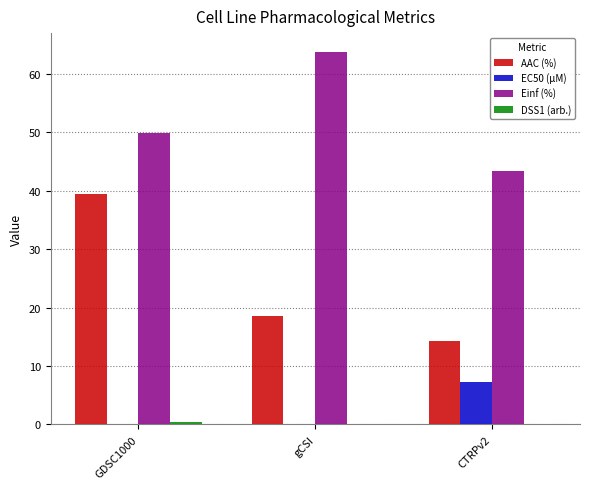

Count the number of categories in the chart.

3